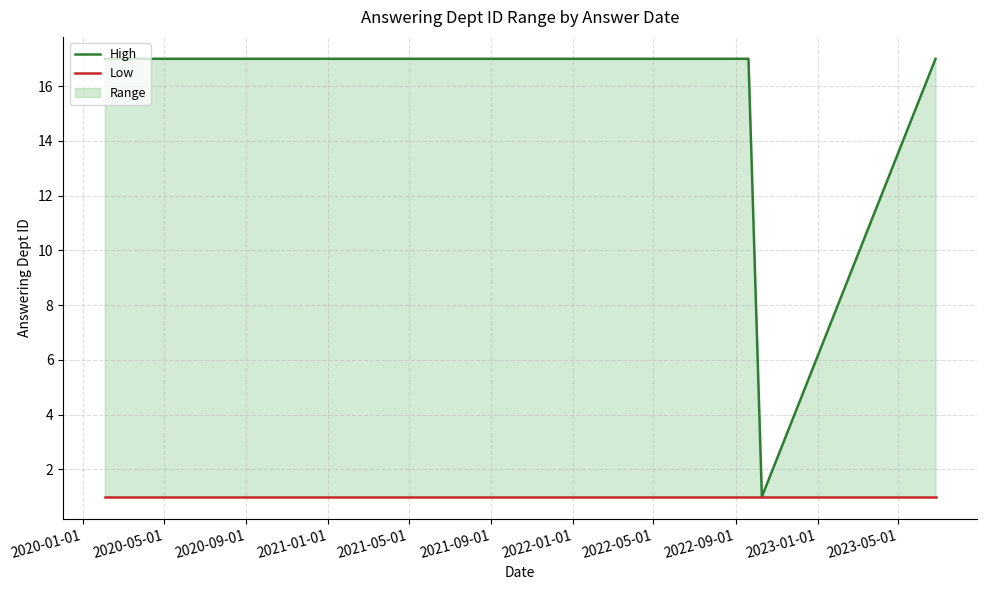

What is the maximum value for Low?

1